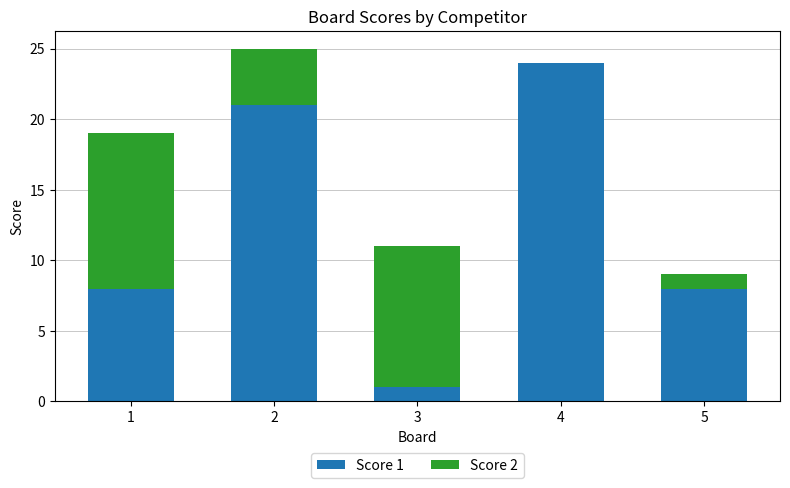

What are all the series names shown in the legend?

Score 1, Score 2